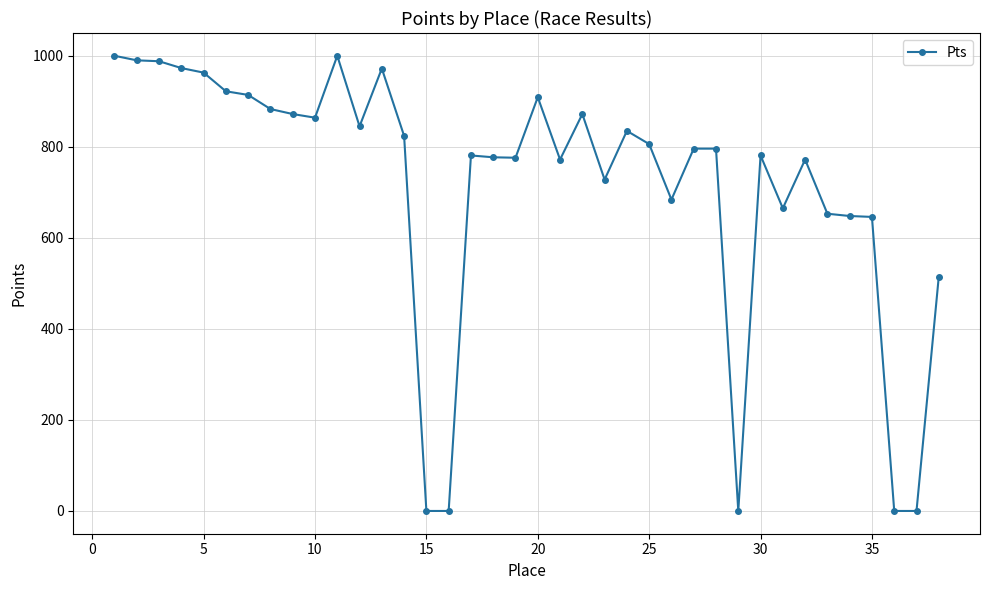

Does the chart display data point markers on the line(s)?

Yes